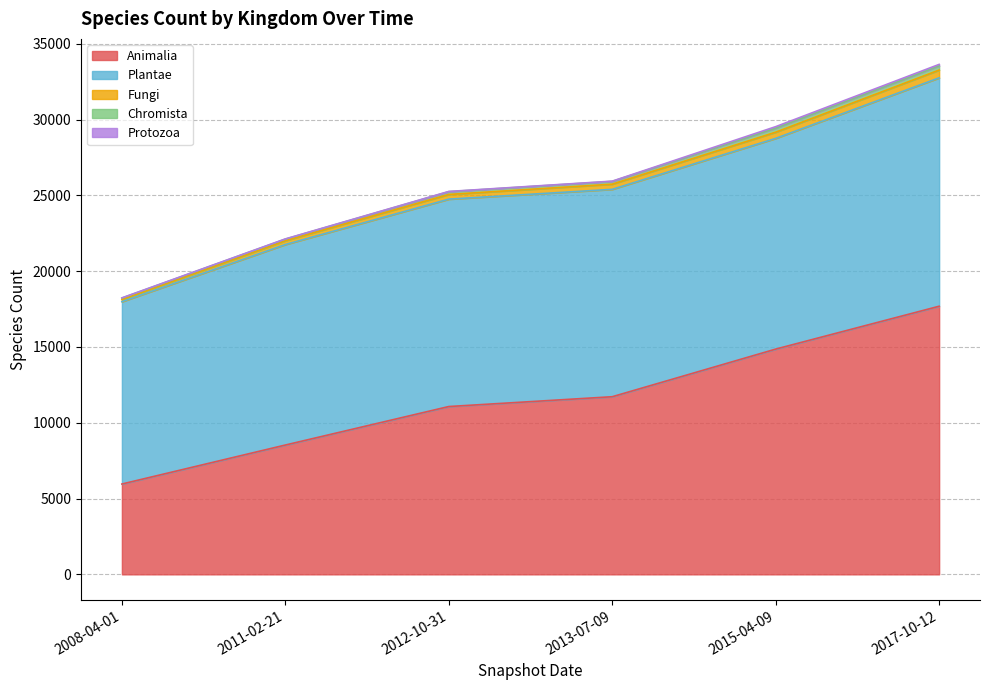

How many data points does each series have?

6